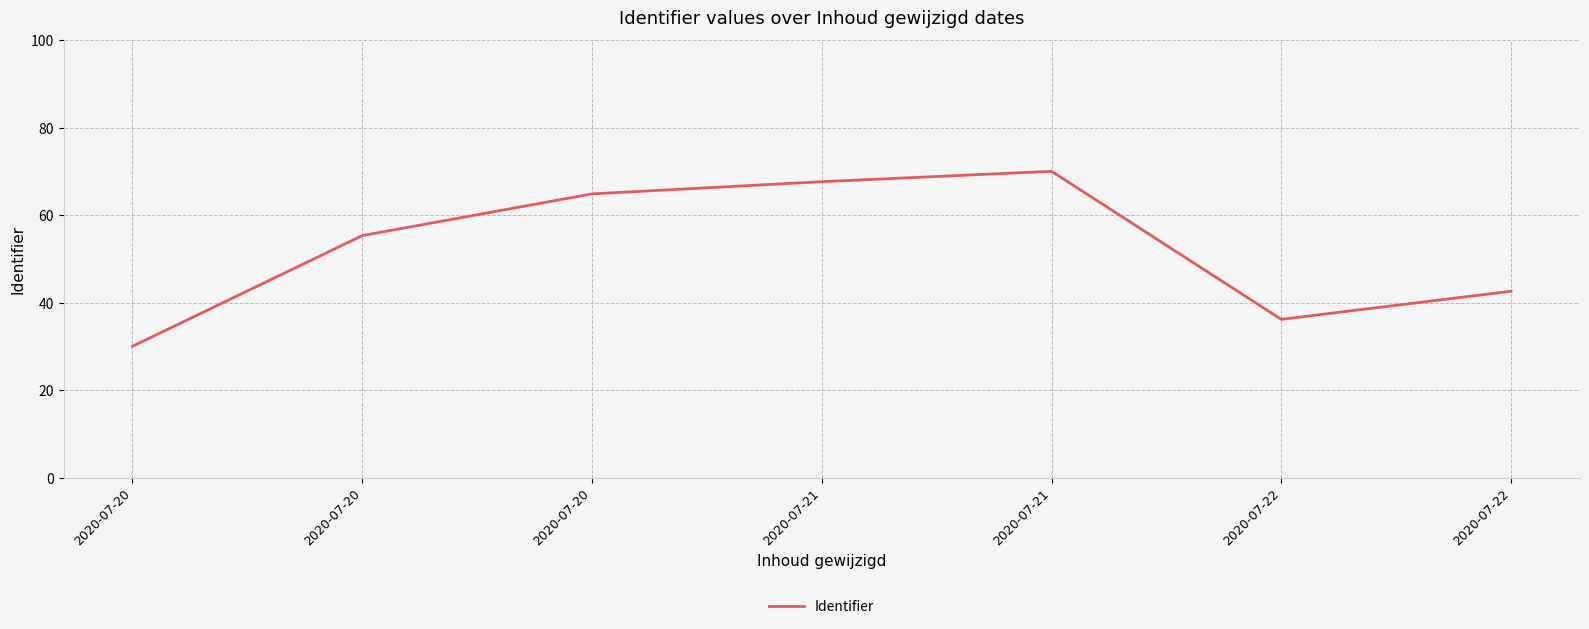

True or false: the data shows 102.9 at 2020-07-20.

False